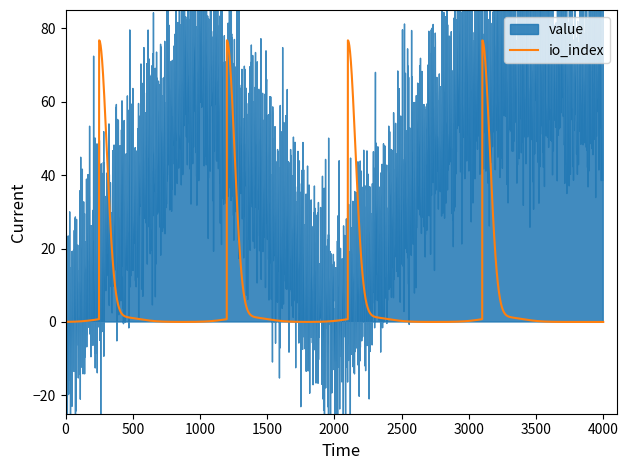

Which series has the largest total across all categories?

value